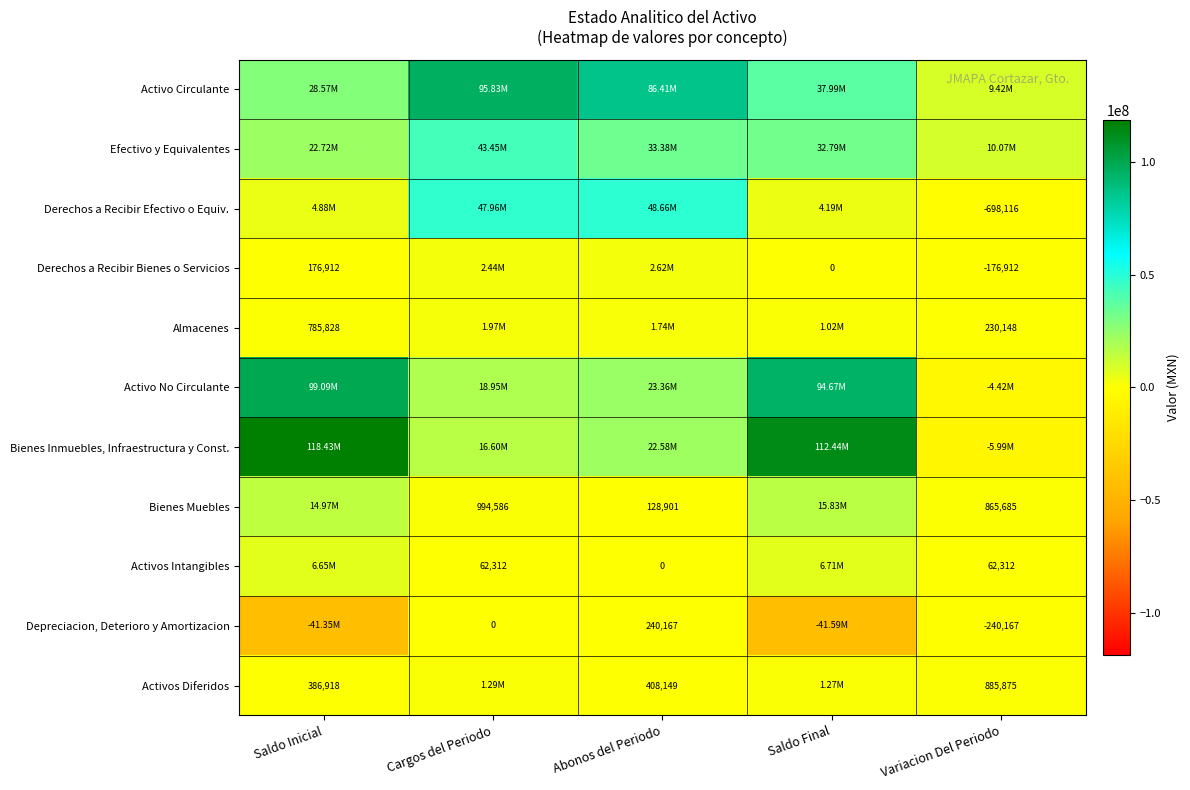

Which category has the lowest value in the Depreciacion, Deterioro y Amortizacion series?

Saldo Final